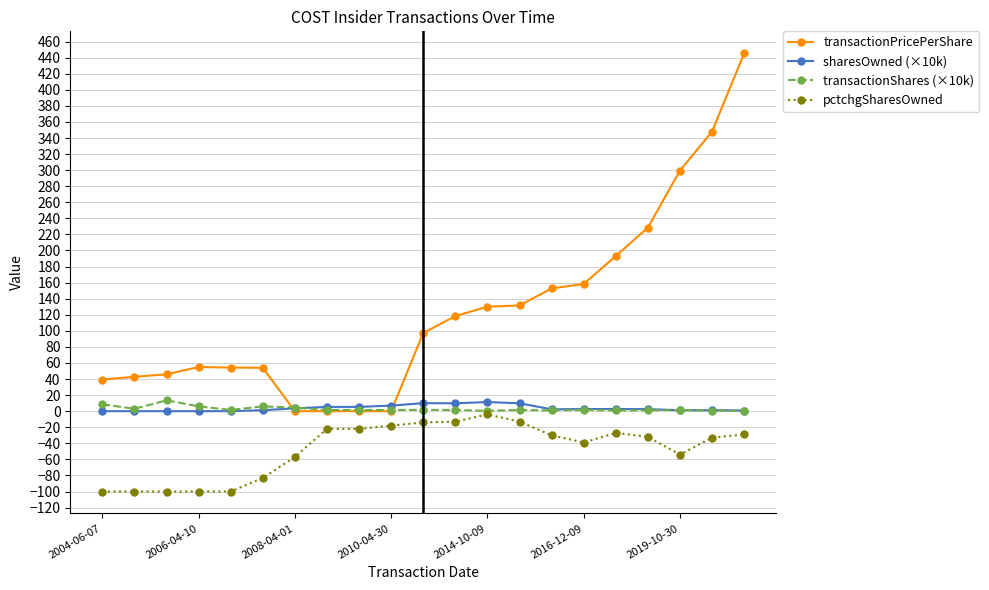

Which series has the largest range (max minus min)?

transactionPricePerShare